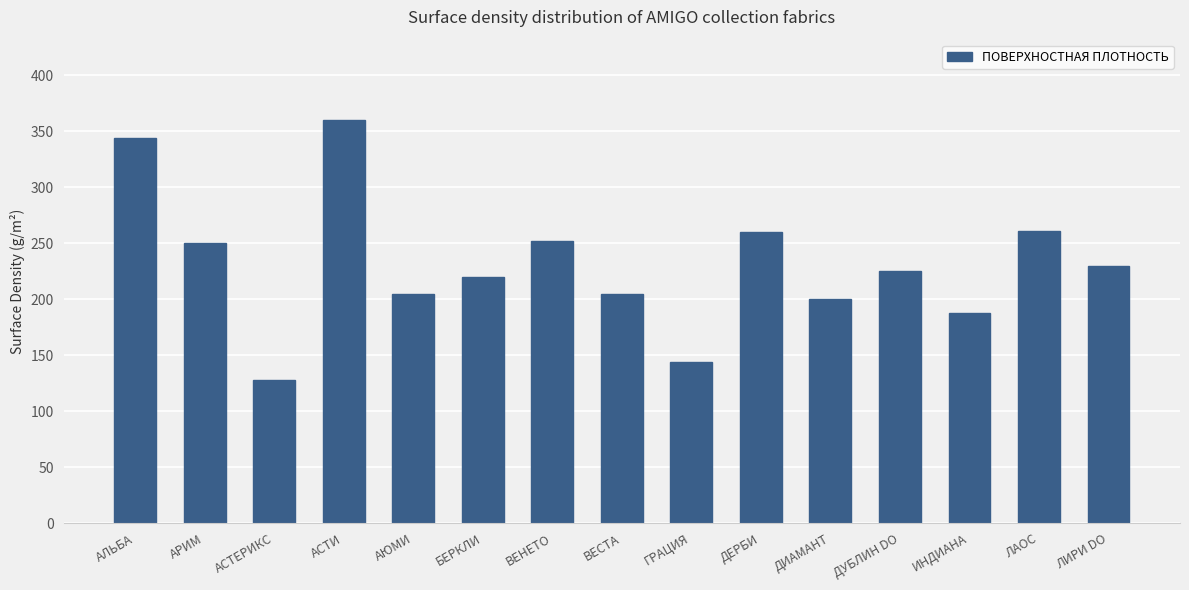

Which label corresponds to the smallest value in the chart?

АСТЕРИКС